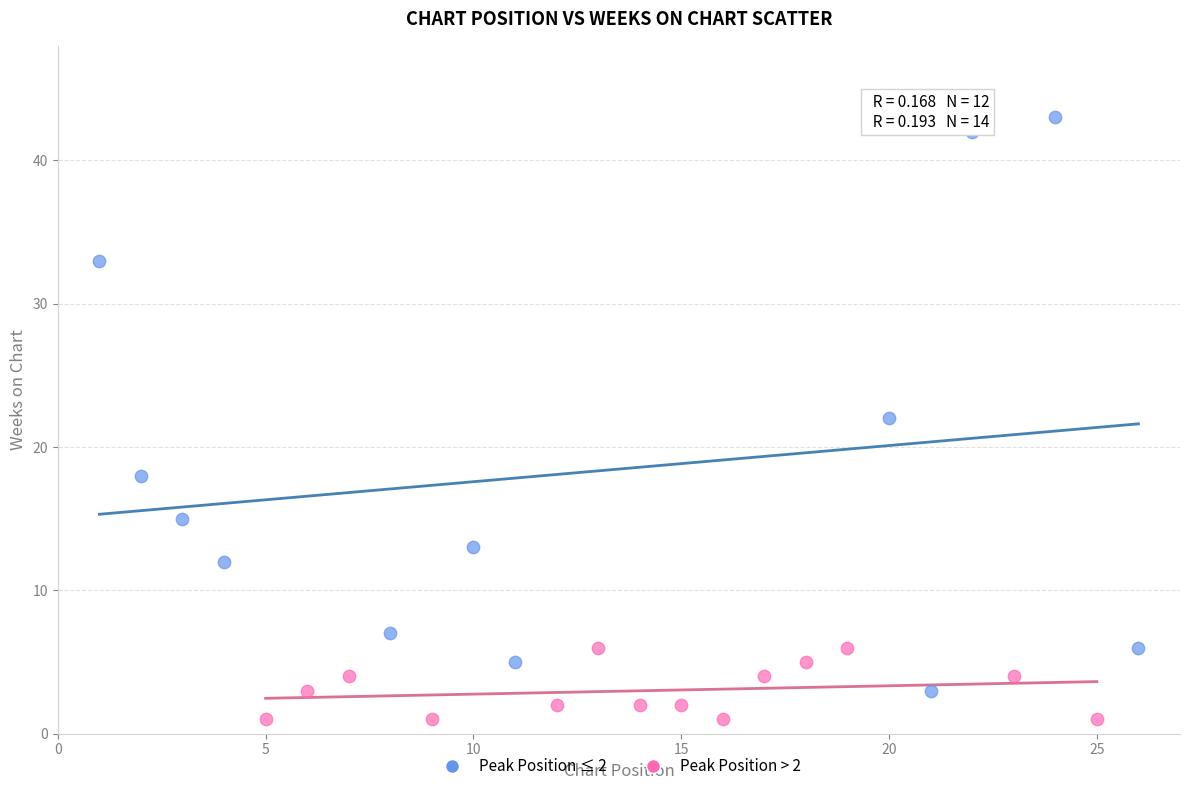

Which series contains the lowest Y value?

Peak Position > 2